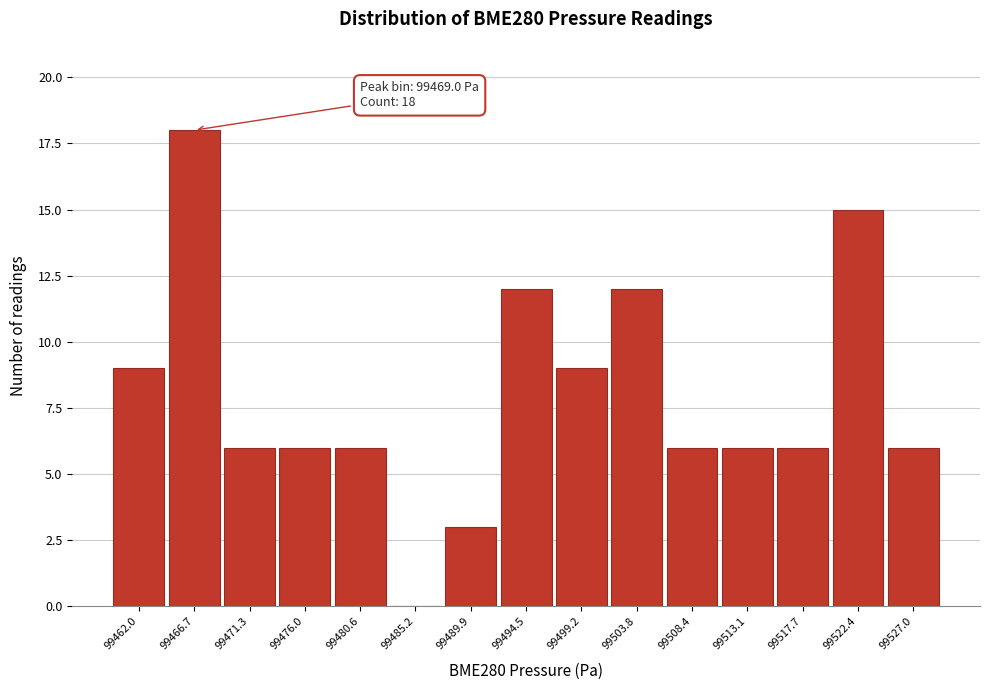

Reading left to right, transcribe all the data shown in this chart.

99462.0=9	99466.7=18	99471.3=6	99476.0=6	99480.6=6	99485.2=0	99489.9=3	99494.5=12	99499.2=9	99503.8=12	99508.4=6	99513.1=6	99517.7=6	99522.4=15	99527.0=6